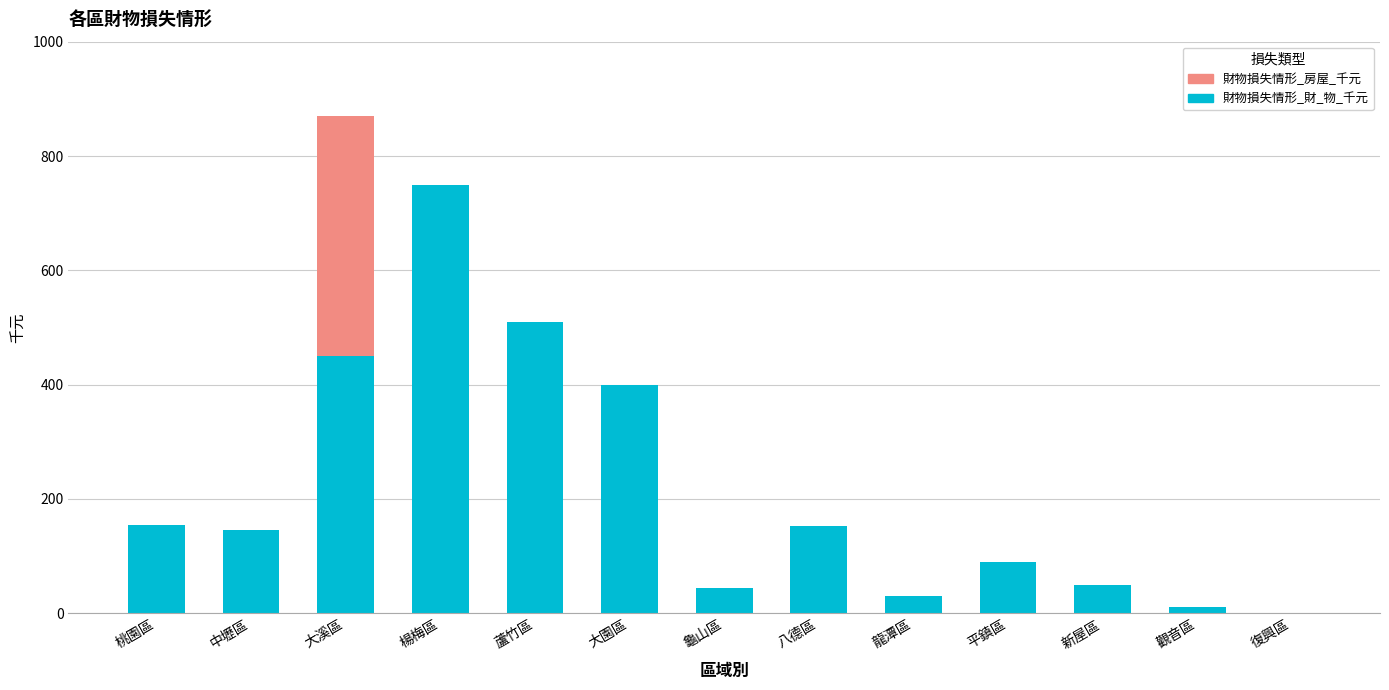

What is the sum of the 財物損失情形_財_物_千元 values at 平鎮區 and 中壢區?

235